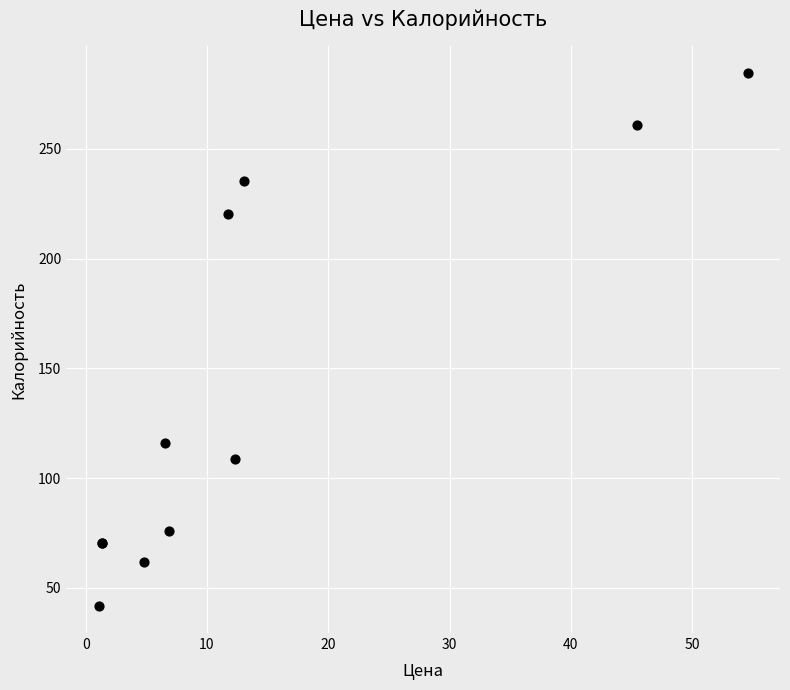

What Y value in the scatter plot is closest to 163?

116.2